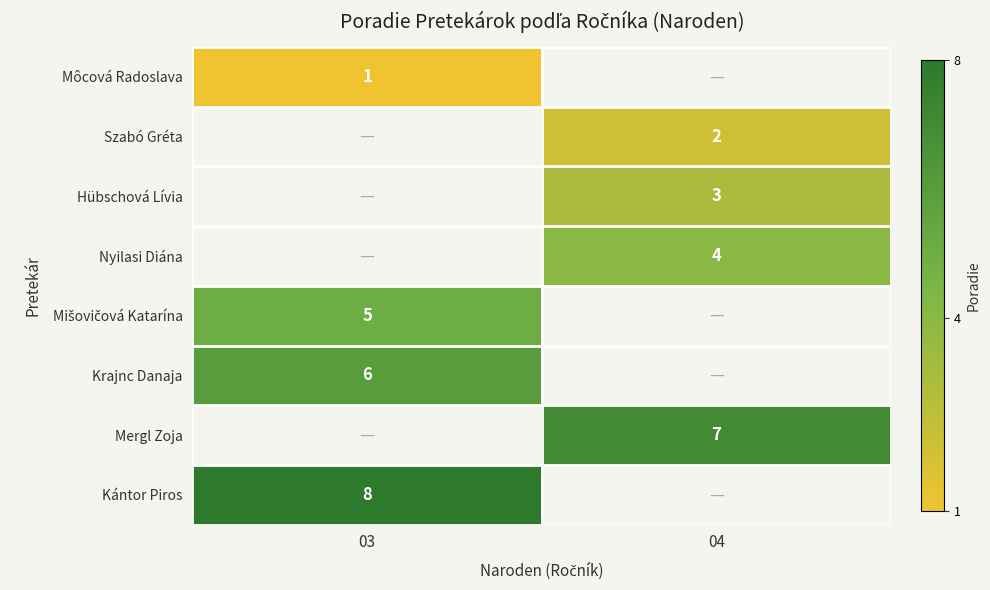

True or false: Mergl Zoja has a value of 2.5 at 04.

False